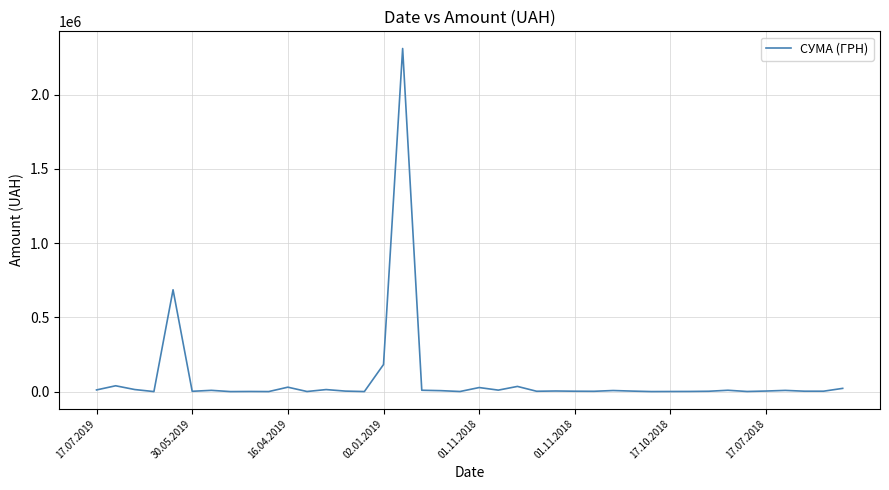

Does the chart have visible grid lines?

Yes